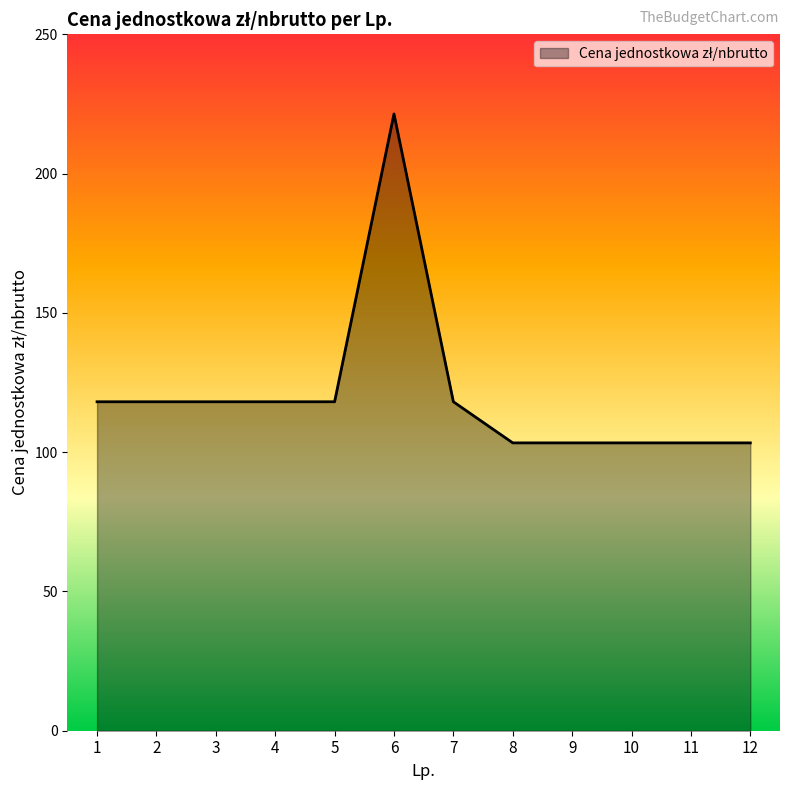

Does the chart display data point markers on the line(s)?

No